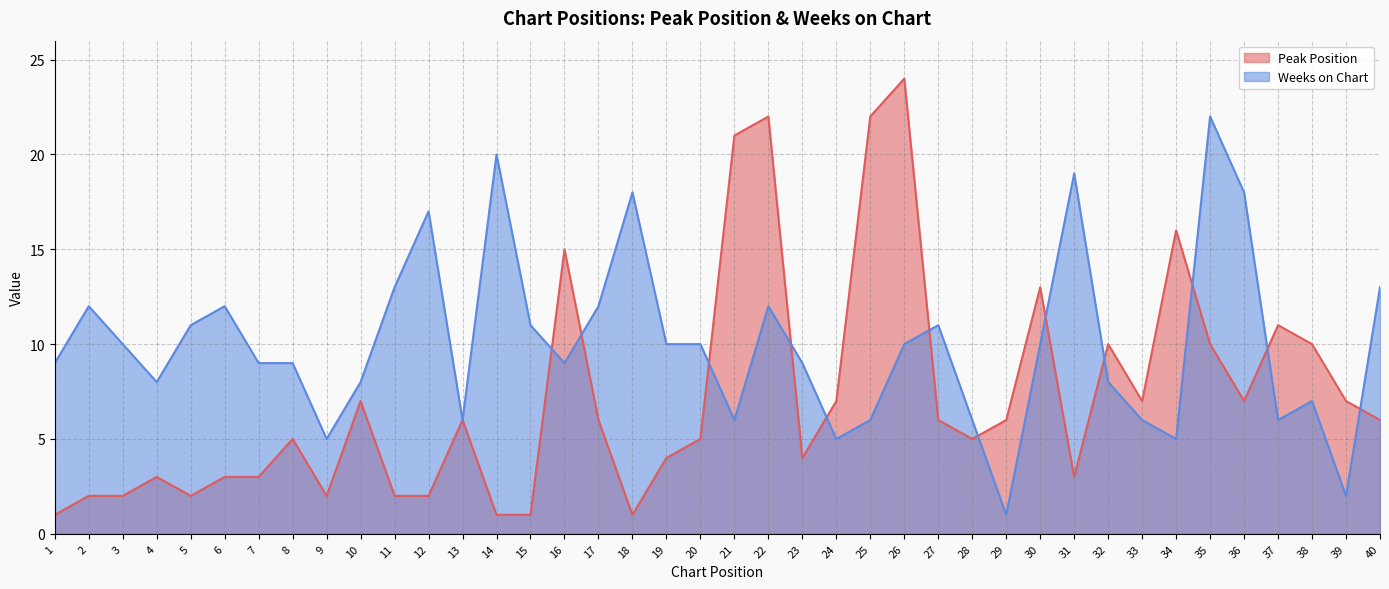

Between 11 and 33, which series saw the biggest shift?

Weeks on Chart